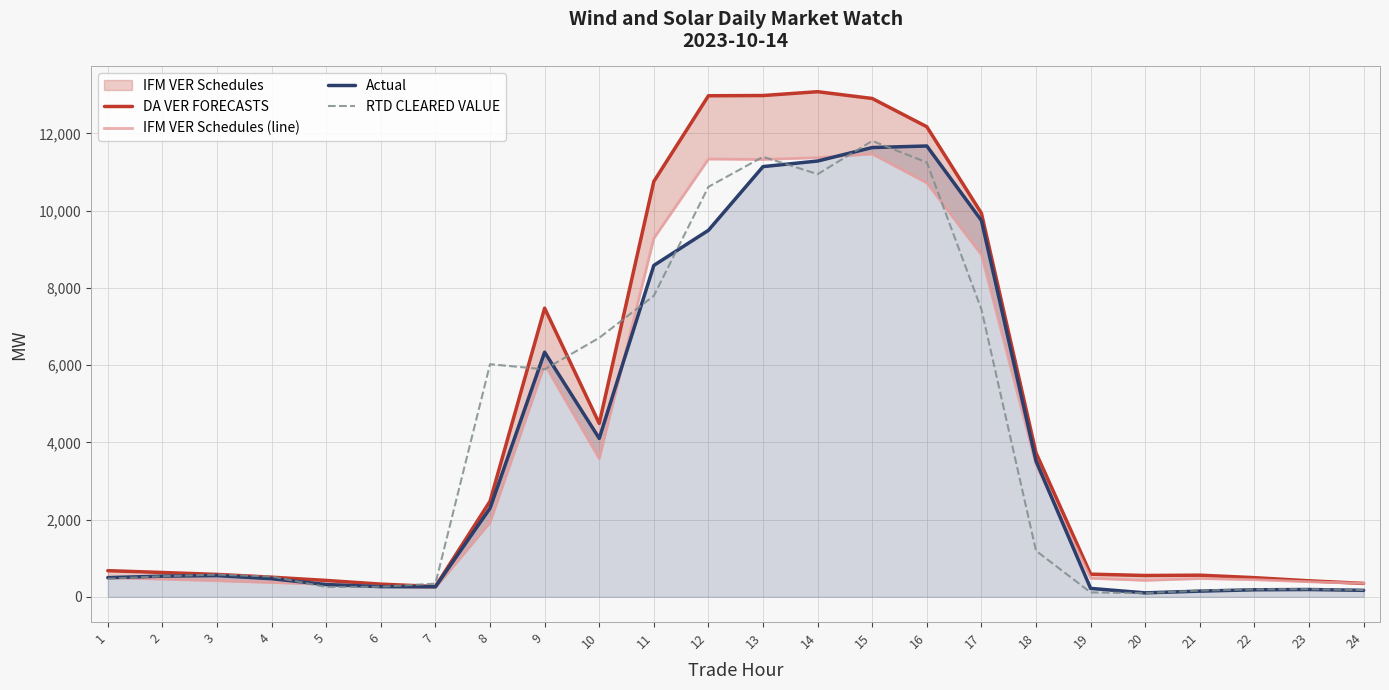

Is the value of DA VER FORECASTS at 15 greater than the value of IFM VER Schedules (line) at 17?

Yes